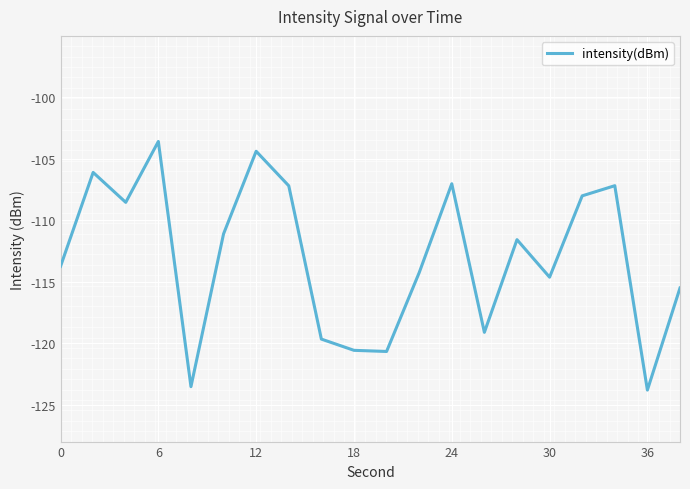

How many lines are shown in the chart?

1